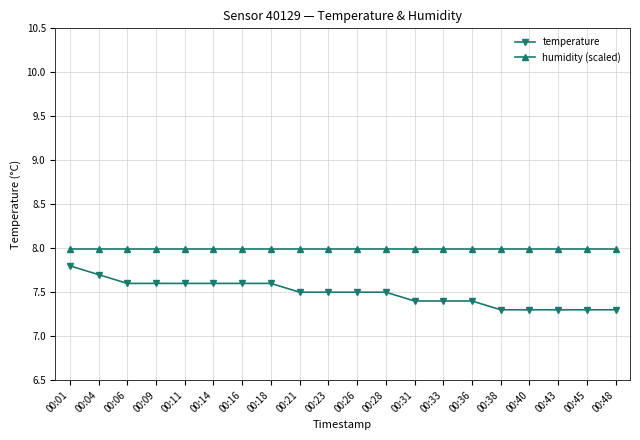

How many lines are shown in the chart?

2